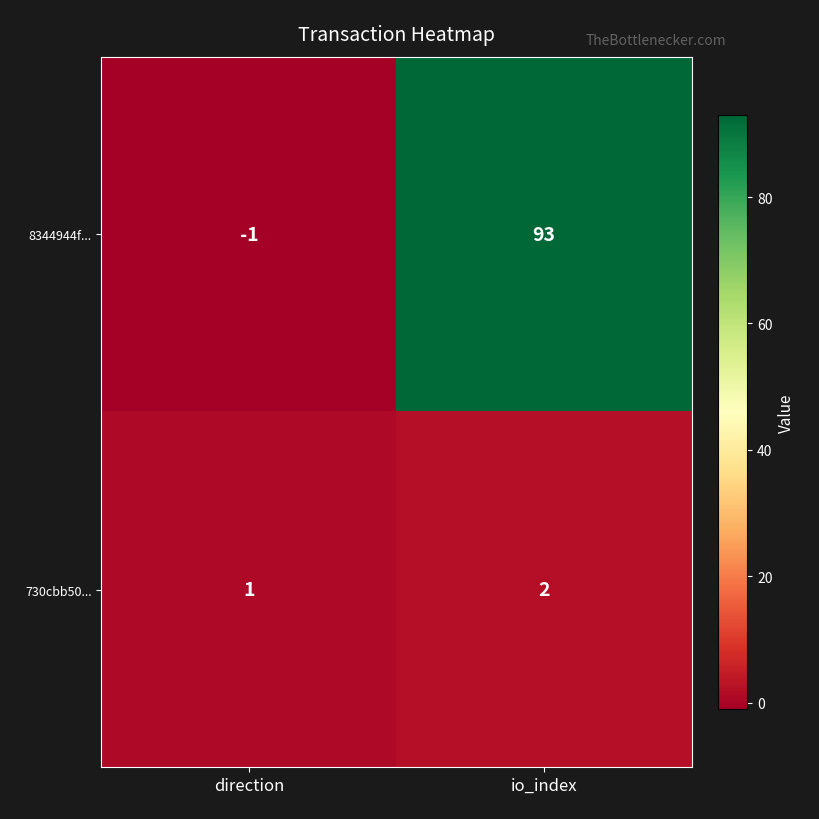

Rank the series by their average value, from lowest to highest.

730cbb50..., 8344944f...